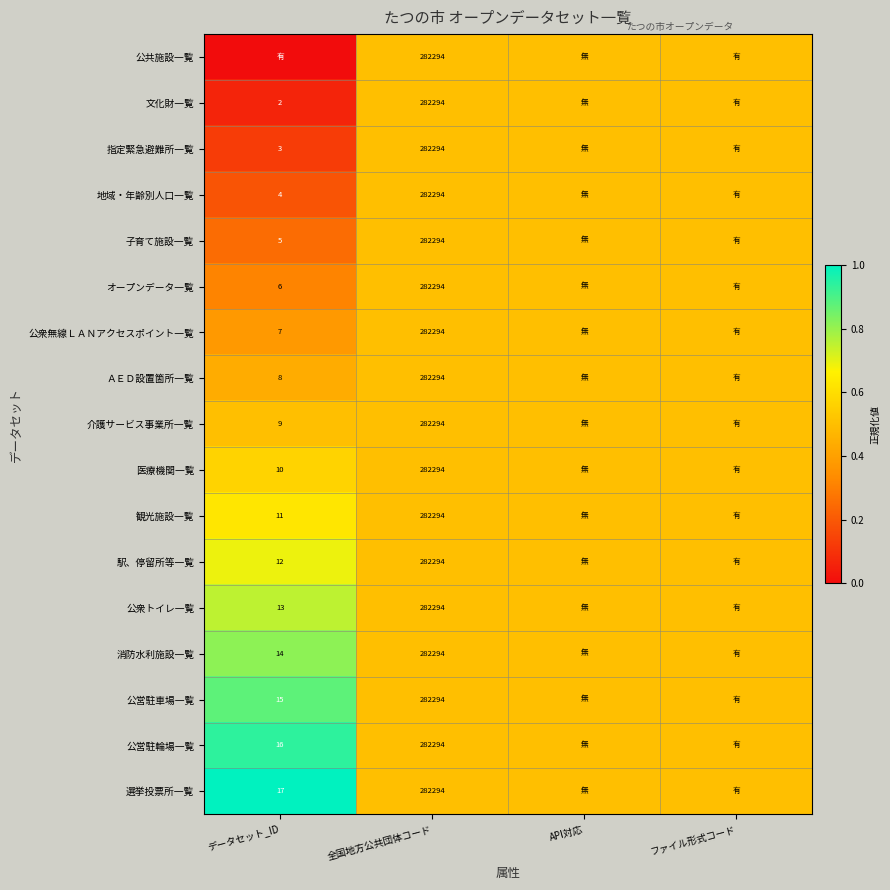

What is the total value across all series at 全国地方公共団体コード?

4798998.0